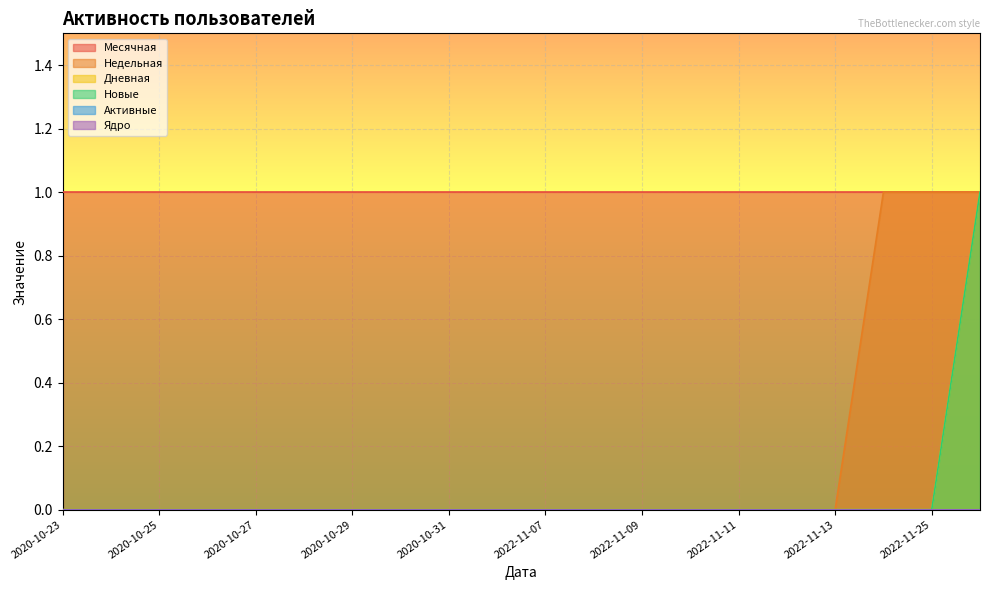

True or false: Новые and Дневная intersect in this chart.

False